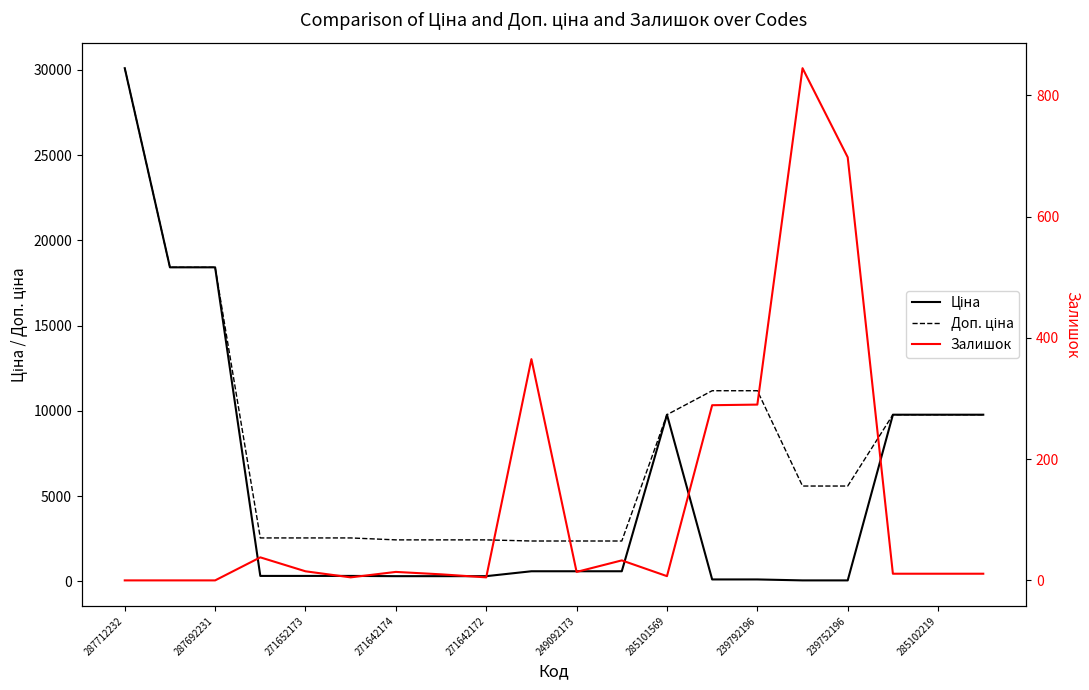

How many lines are shown in the chart?

3